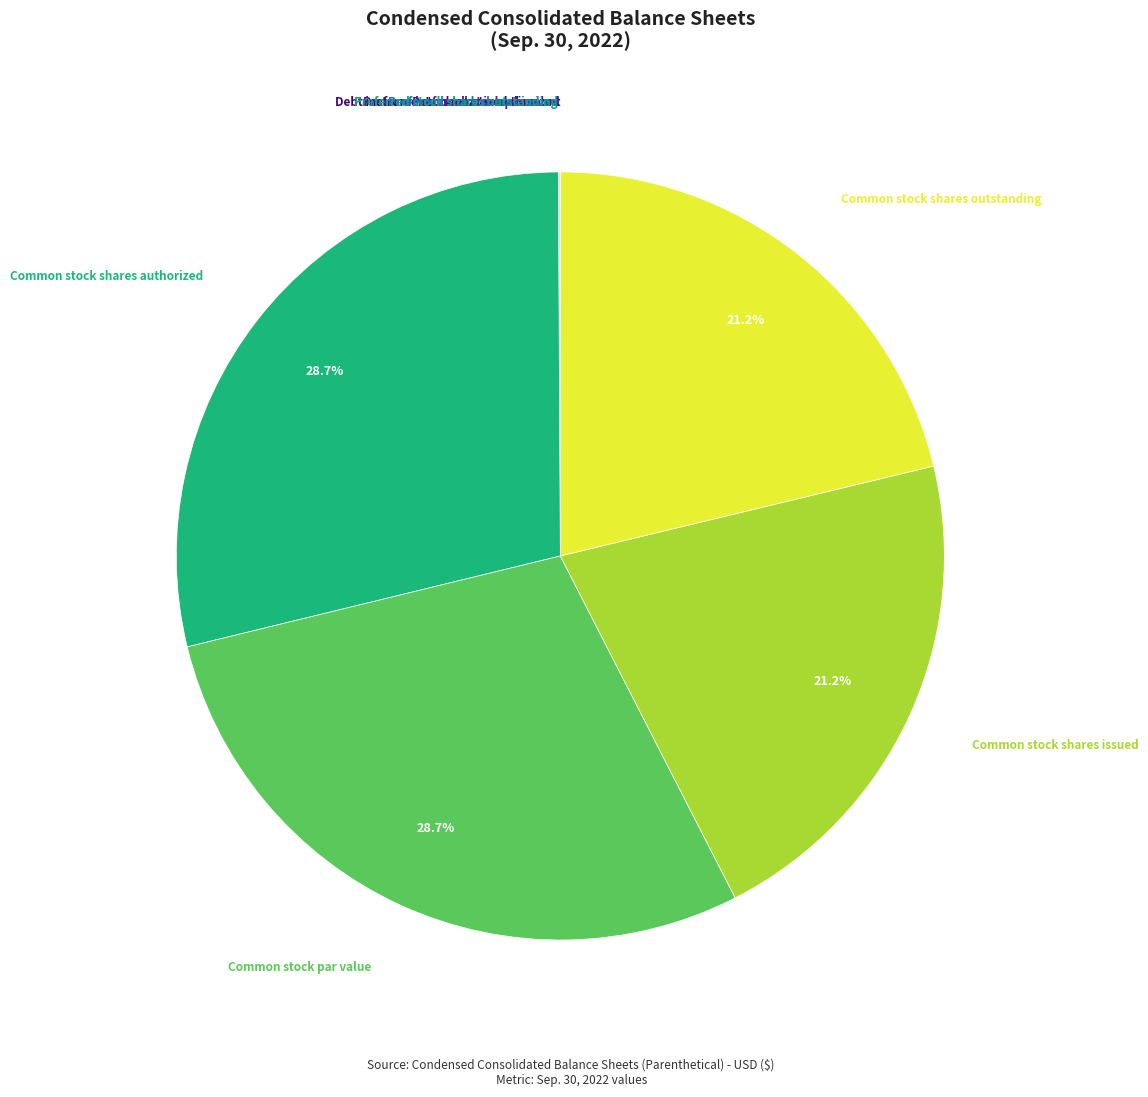

Count the number of slices in the pie.

9